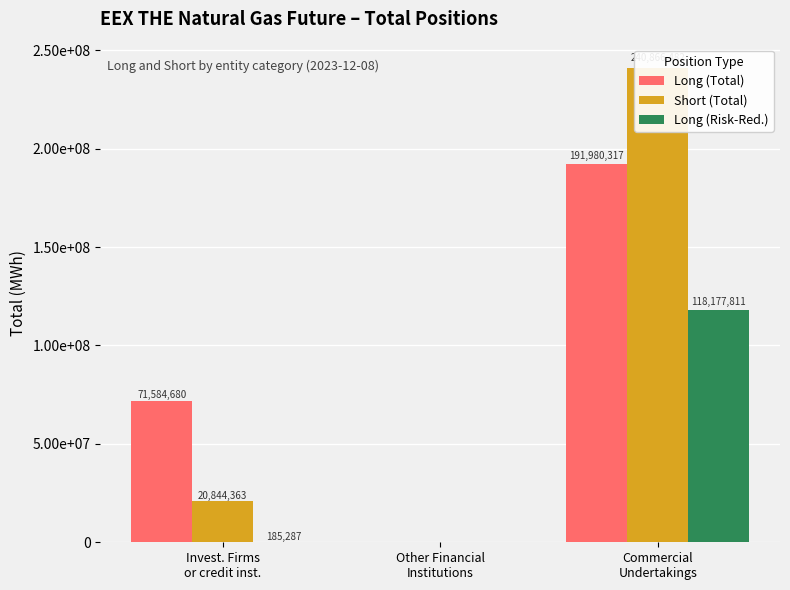

Are the bars grouped side by side (vs. stacked)?

Yes